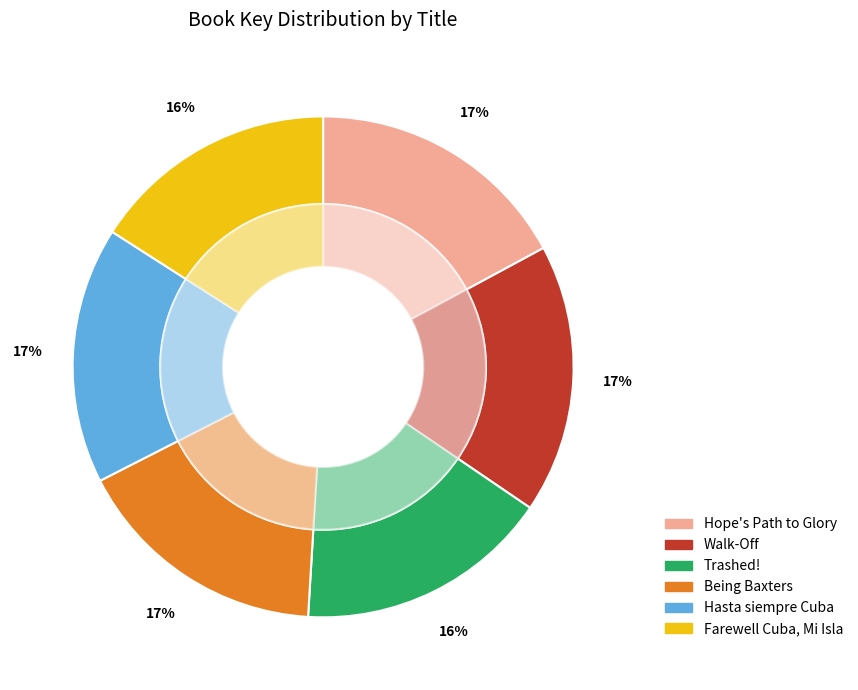

What is the change in value from Being Baxters to Farewell Cuba, Mi Isla?

-6669487